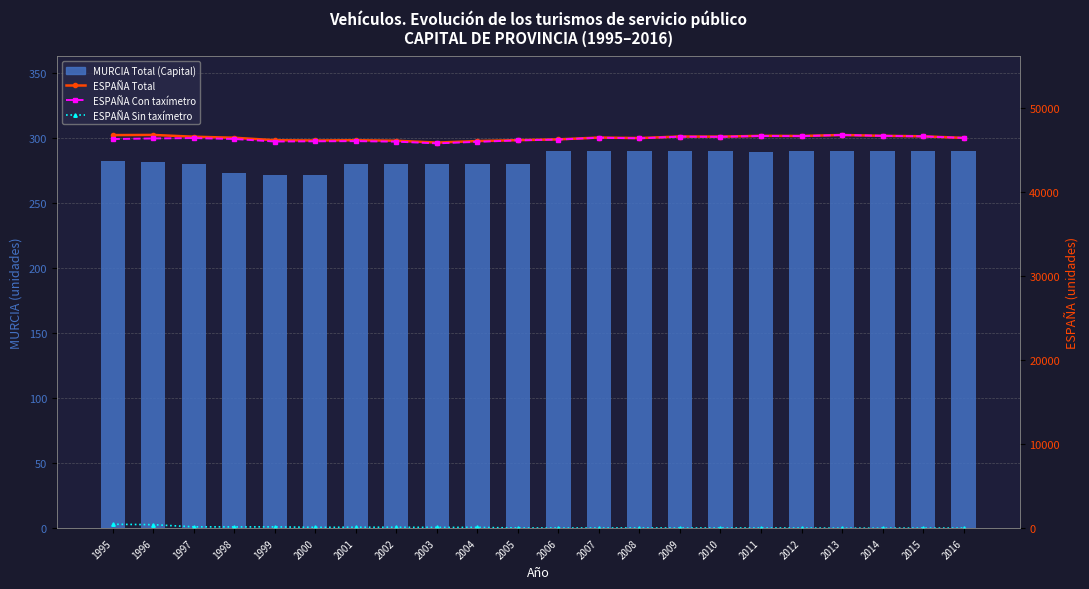

Where does the ESPAÑA Sin taxímetro series first go above 29?

1995